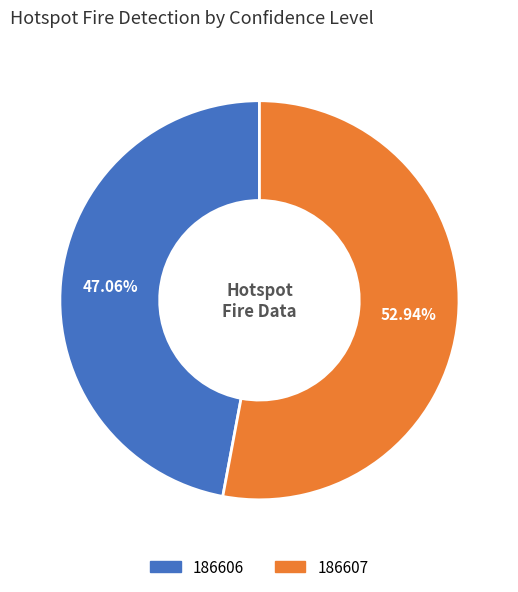

To the nearest percent, what percentage of the pie is 186606?

47%